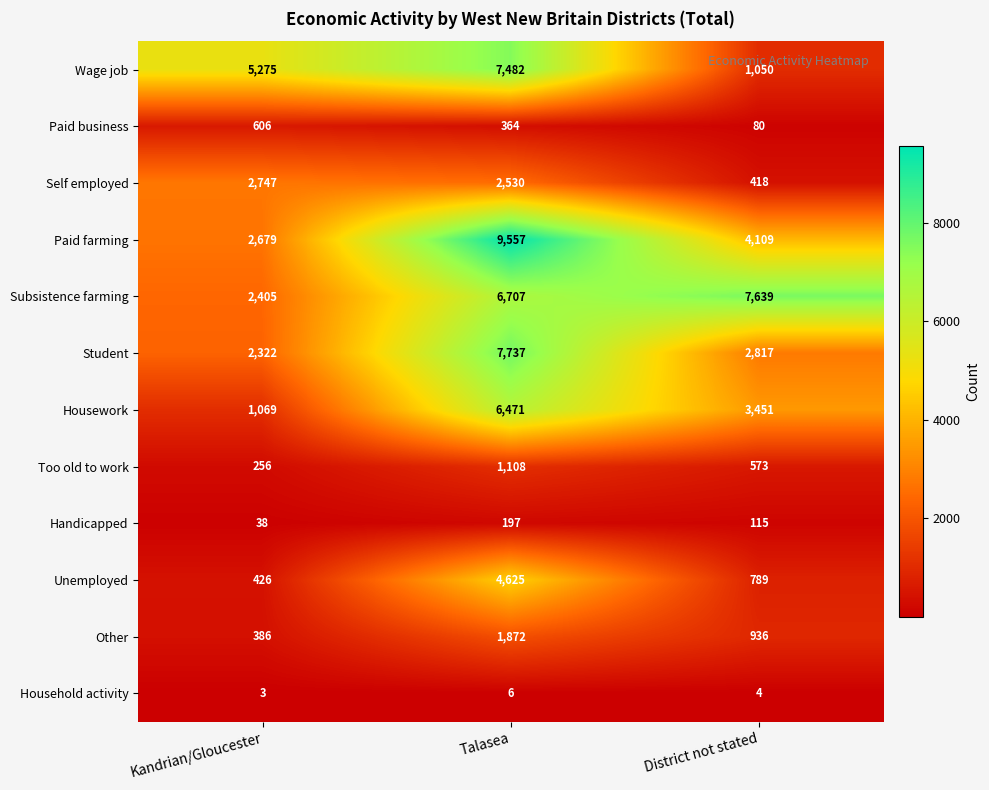

Where is Subsistence farming nearest to the value 5022?

Talasea